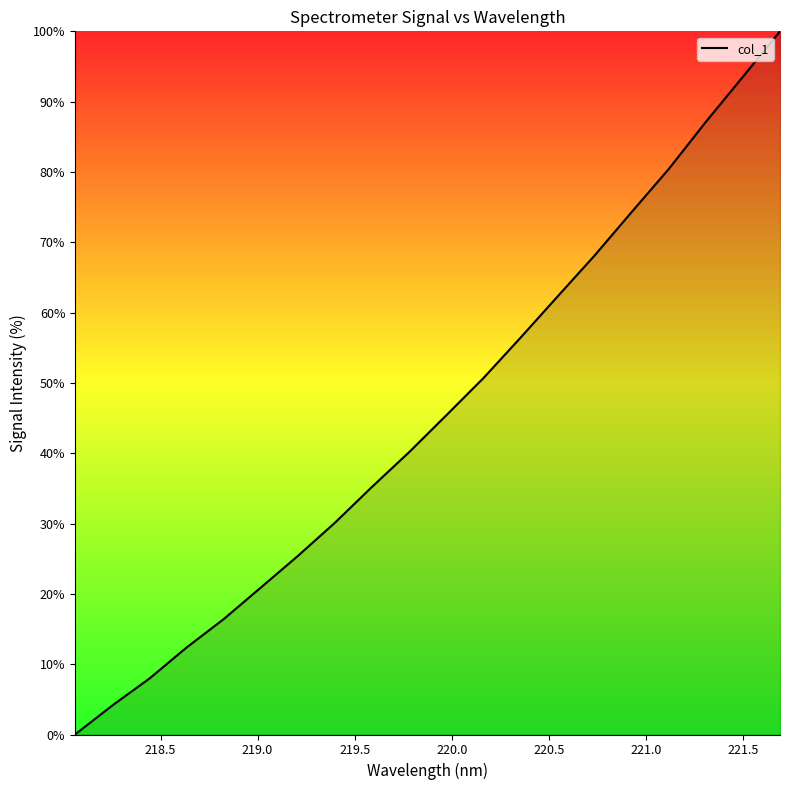

What is the maximum value shown in the chart?

100.0